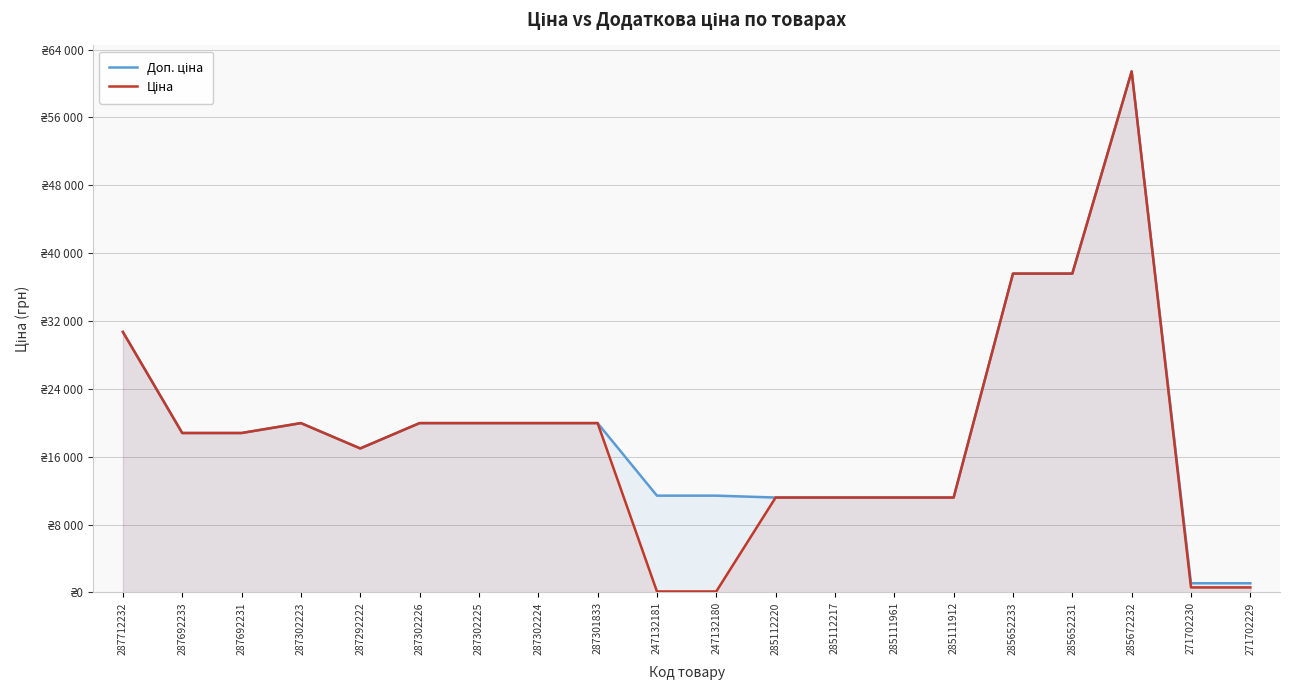

Rank the series at 287302225 from lowest to highest value.

Доп. ціна, Ціна